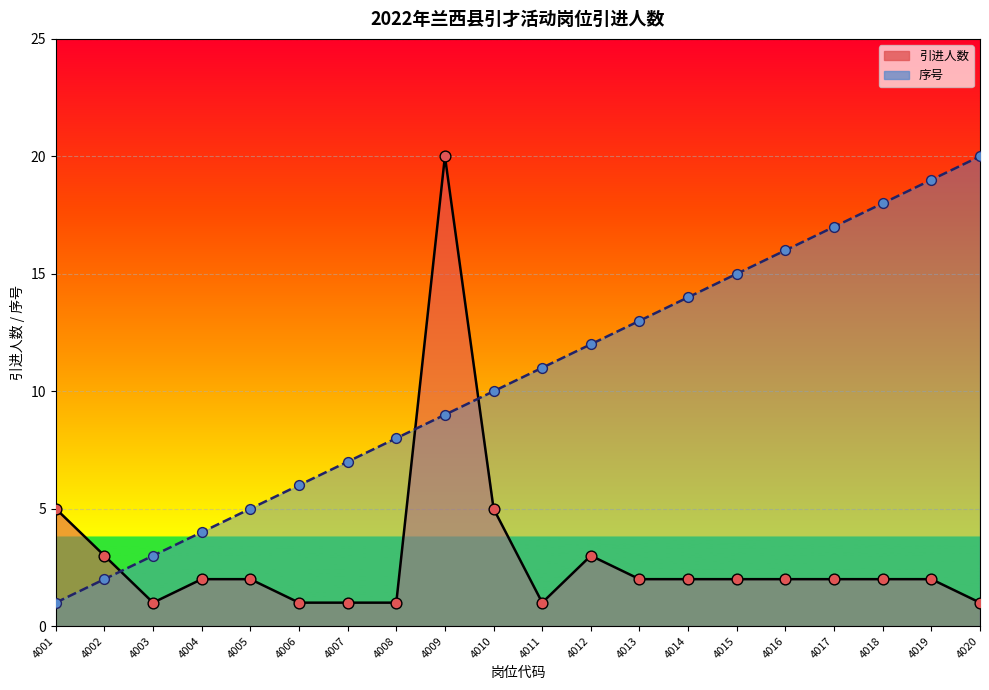

At which category is the sum across all series the highest?

4009